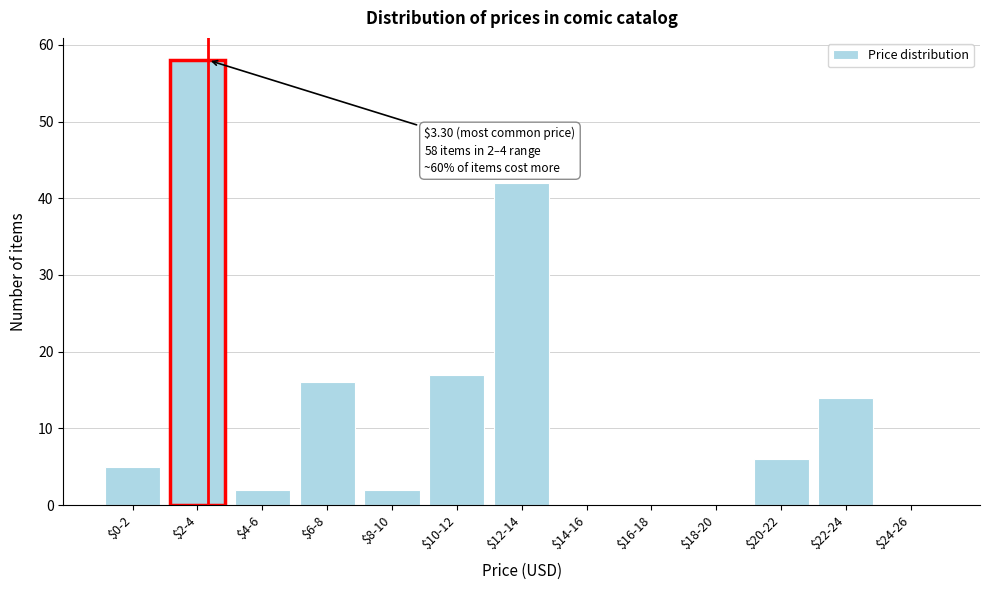

The value at $6-8 is 11. True or false?

False